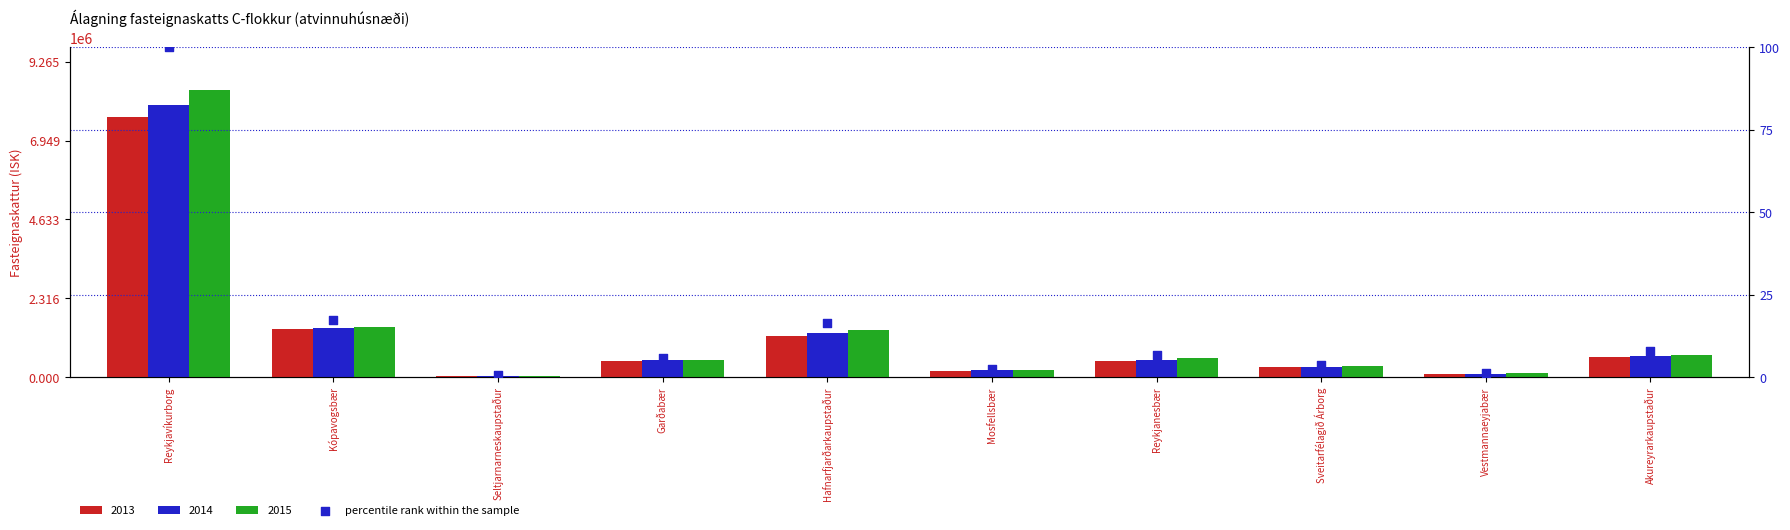

Which has a higher value, Seltjarnarneskaupstaður or Mosfellsbær?

Mosfellsbær